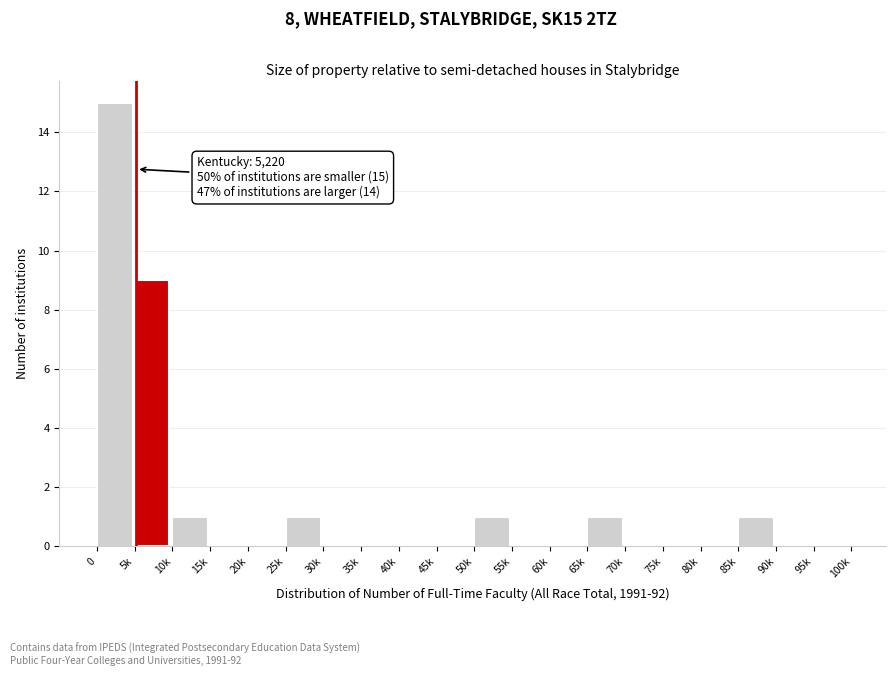

Reading right to left, what are all the values shown in this chart?

95k=0	90k=0	85k=1	80k=0	75k=0	70k=0	65k=1	60k=0	55k=0	50k=1	45k=0	40k=0	35k=0	30k=0	25k=1	20k=0	15k=0	10k=1	5k=9	0=15